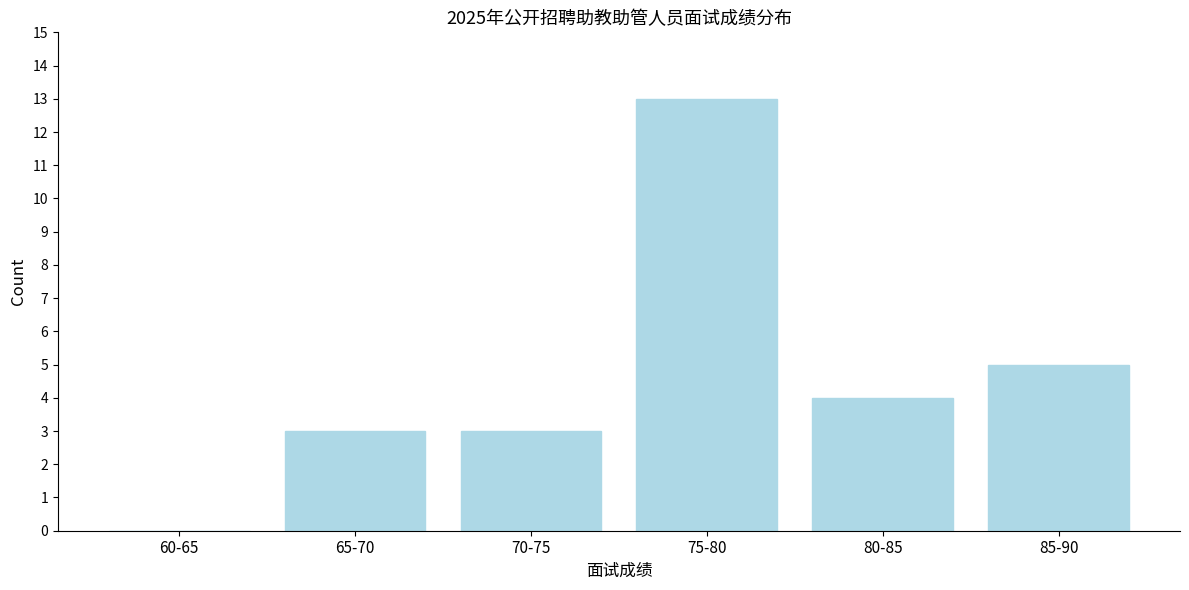

Reading right to left, list all the values displayed in this chart.

85-90=5	80-85=4	75-80=13	70-75=3	65-70=3	60-65=0